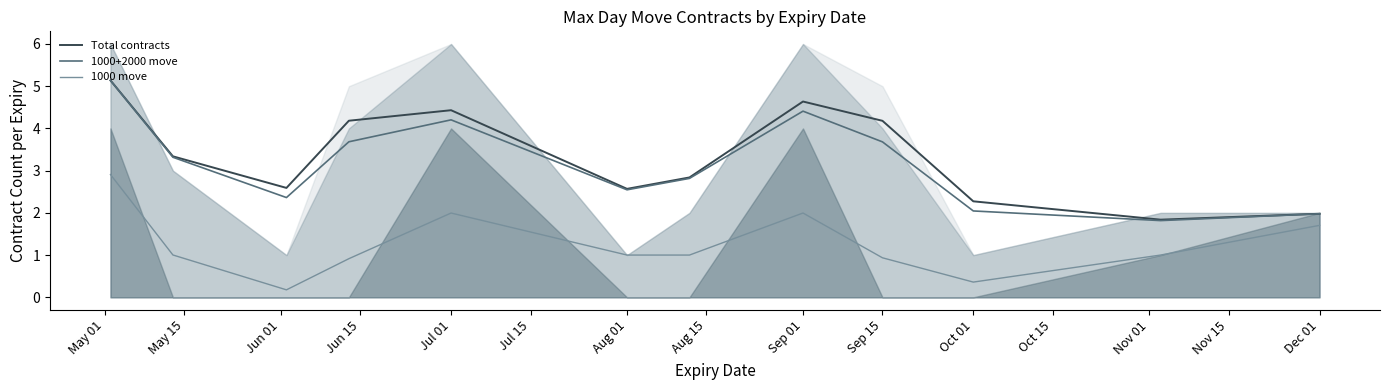

Is it true that Total contracts equals 0.5 at Oct 01?

False